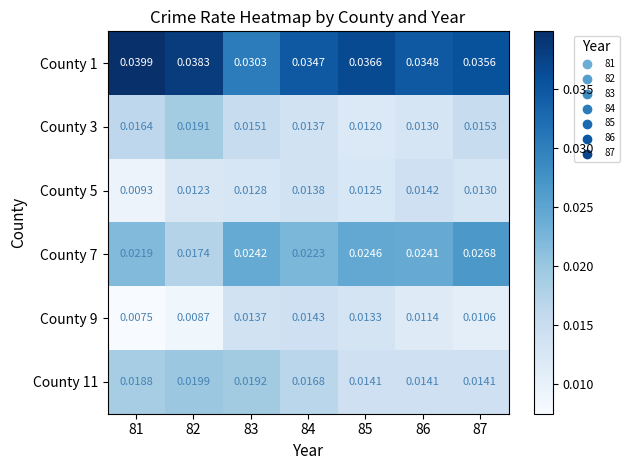

Which series has the largest total across all categories?

County 1